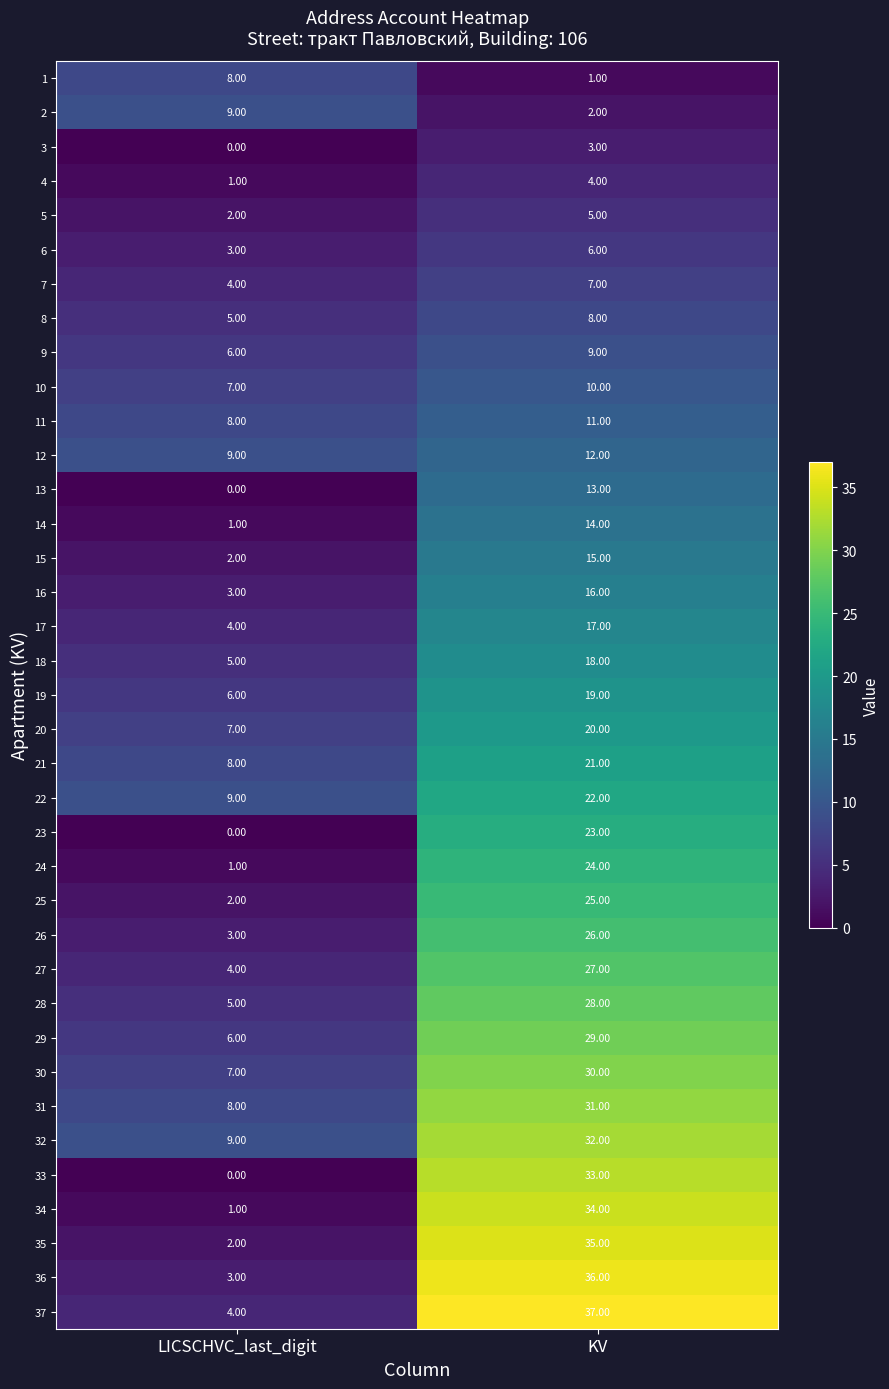

At which category is the sum across all series the highest?

KV